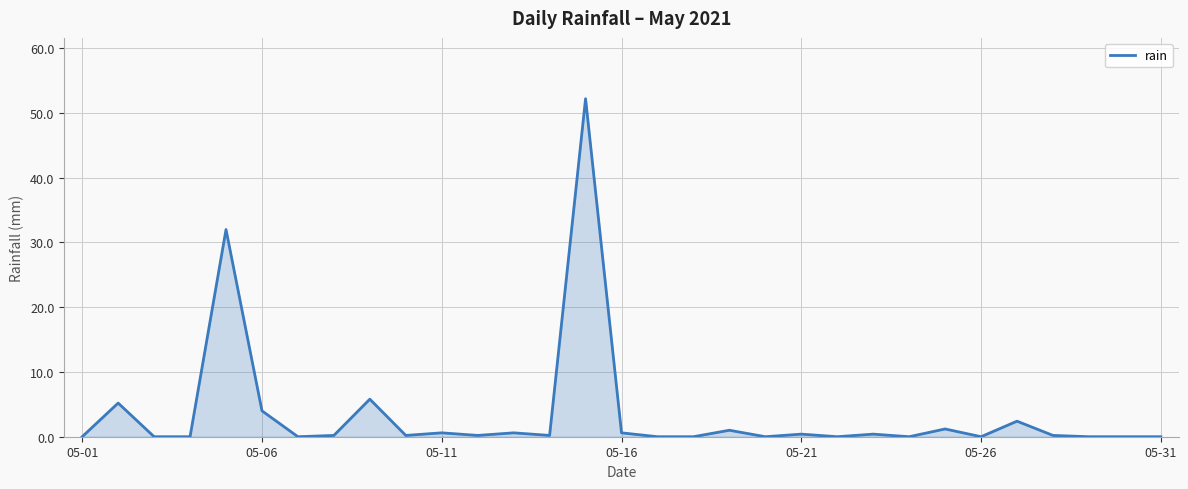

What is the greatest value displayed?

52.2